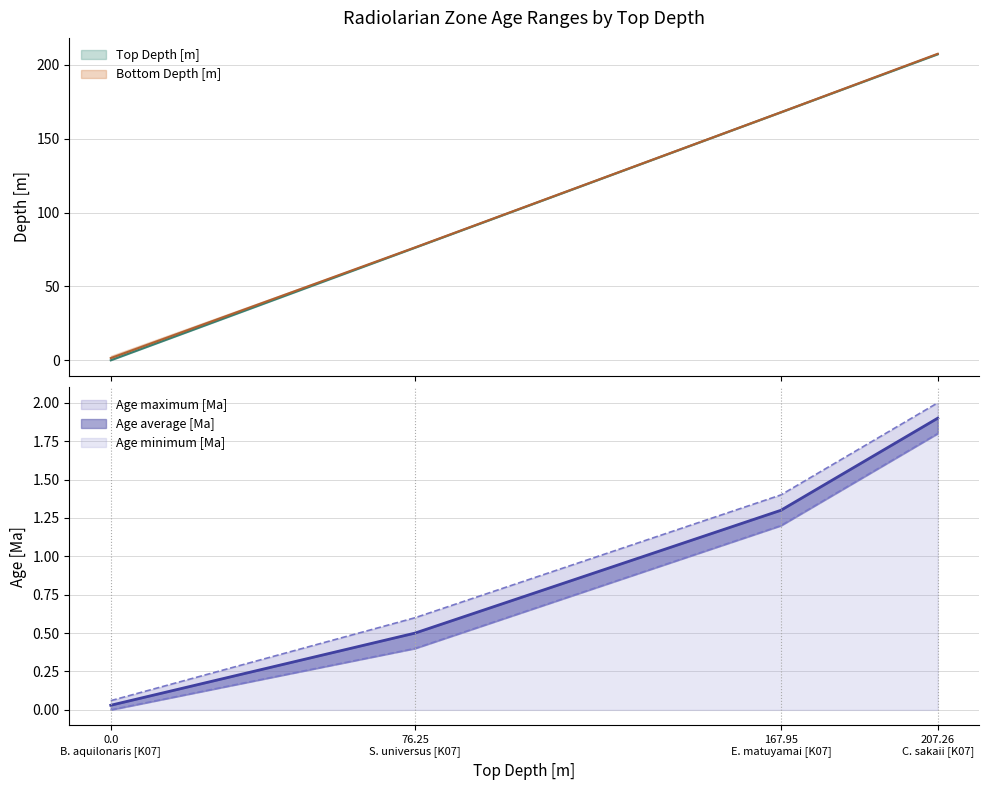

At which label does Age minimum [Ma] first exceed 1?

167.95 E. matuyamai [K07]